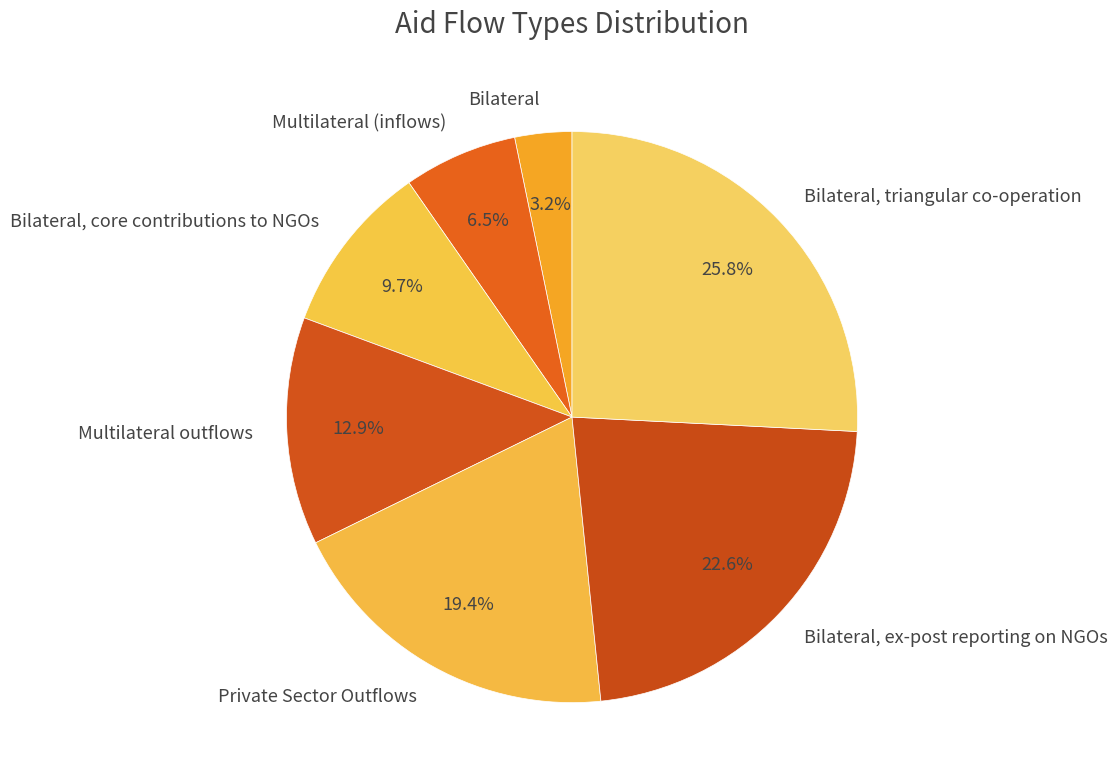

How many segments does this pie chart have?

7